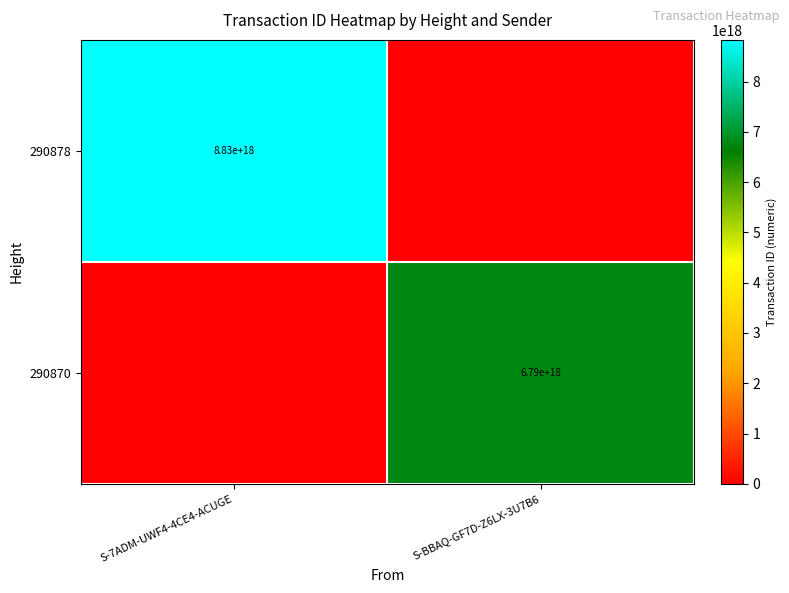

At which category is the sum across all series the highest?

S-7ADM-UWF4-4CE4-ACUGE